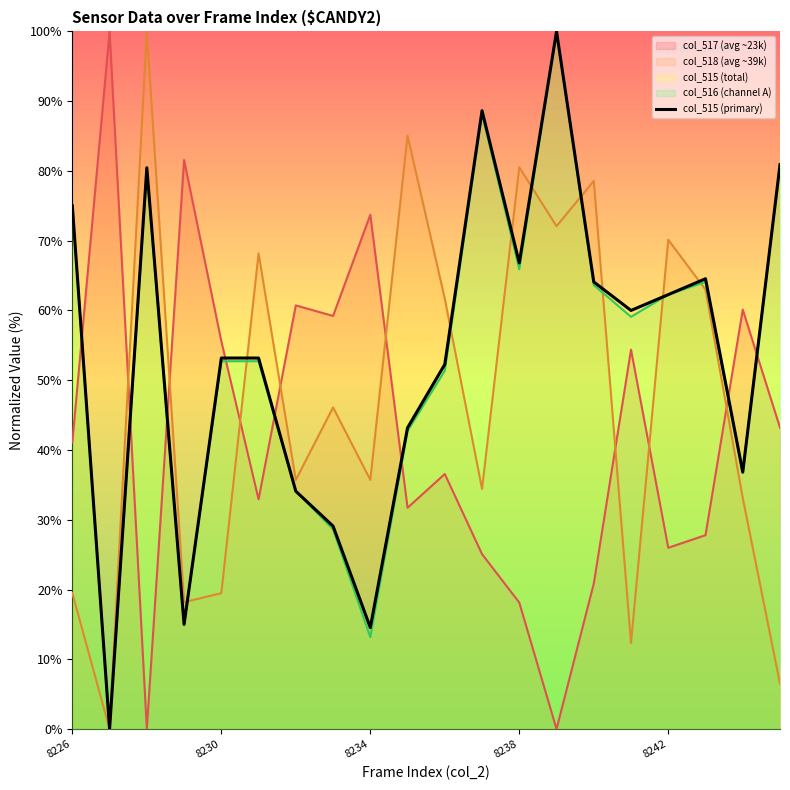

Which has a higher value, 10 or 8226?

8226